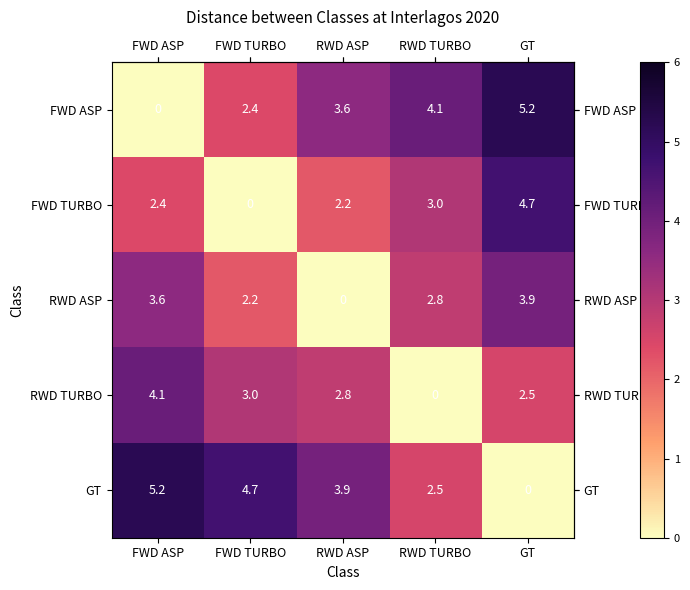

Count the number of categories in the chart.

5